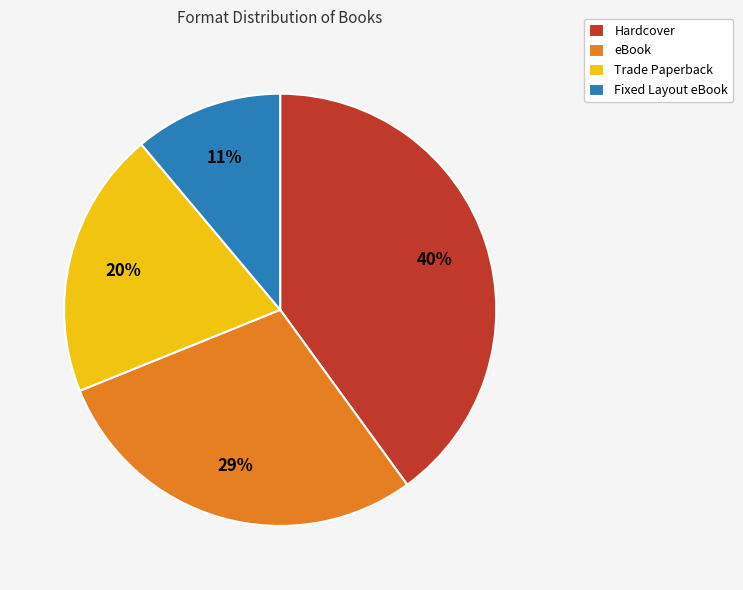

Rank the categories by value from lowest to highest.

Fixed Layout eBook, Trade Paperback, eBook, Hardcover